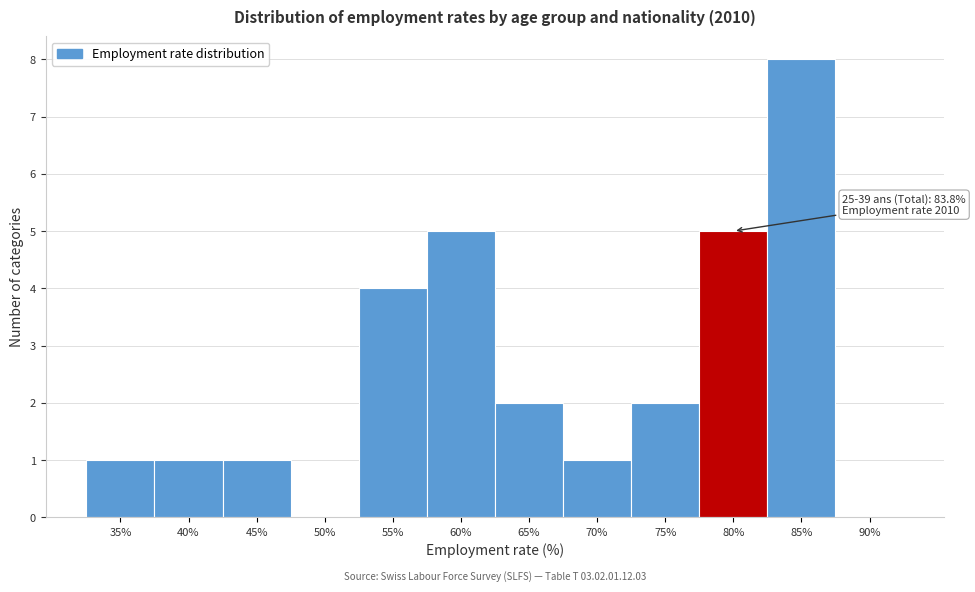

Reading left to right, extract all data points from this chart.

35%=1	40%=1	45%=1	50%=0	55%=4	60%=5	65%=2	70%=1	75%=2	80%=5	85%=8	90%=0